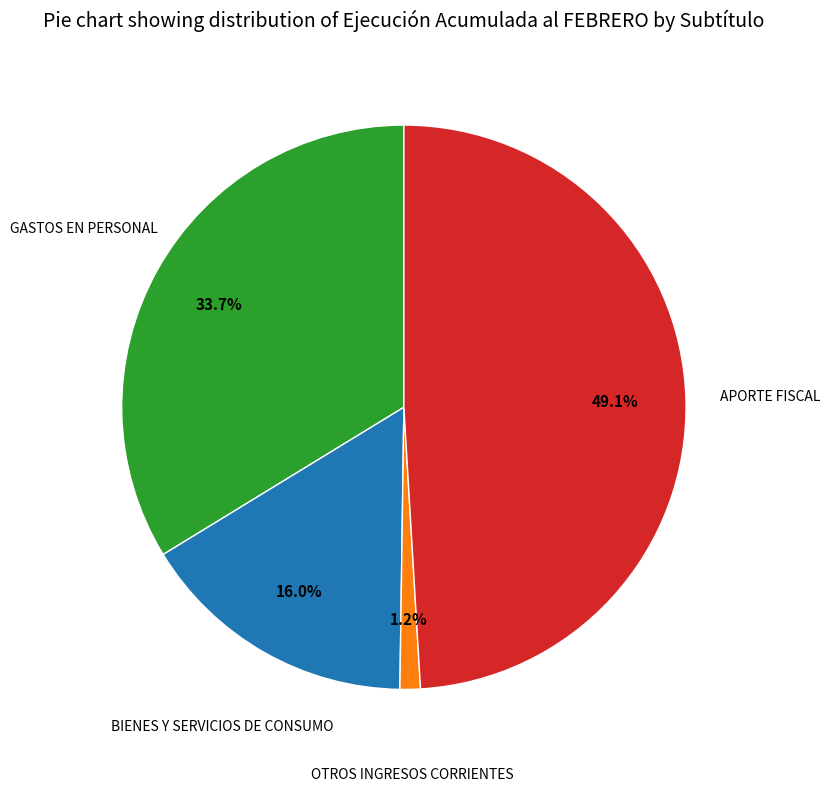

Is there a majority slice in this chart?

No